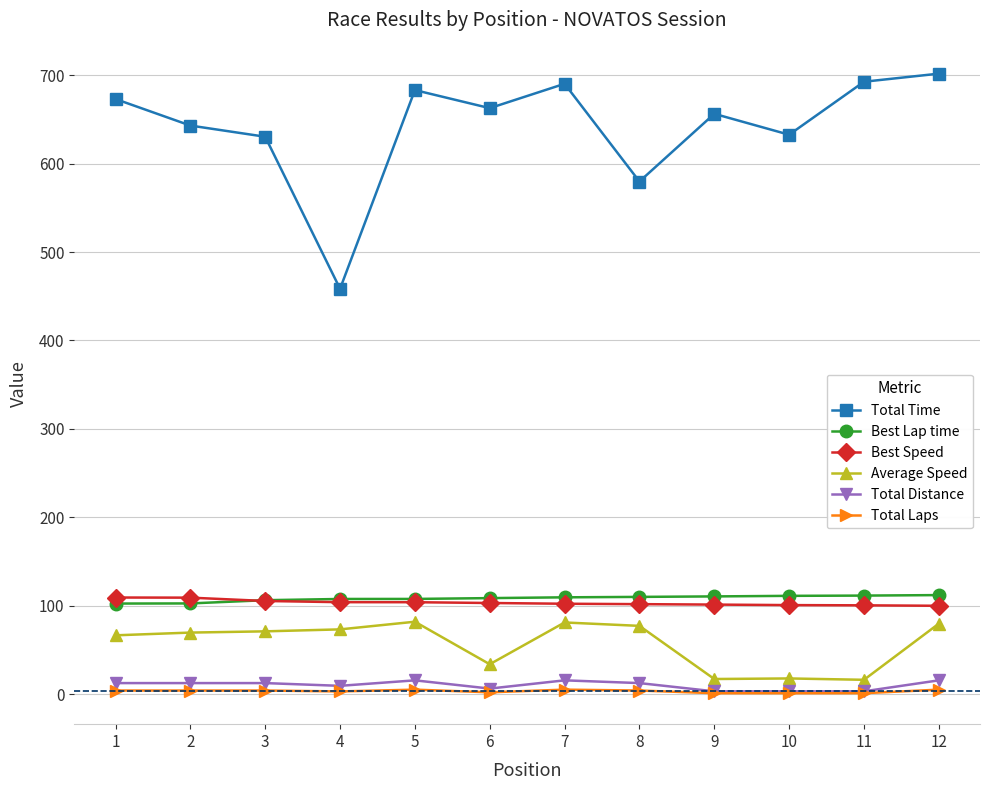

What are all the series names shown in the legend?

Total Time, Best Lap time, Best Speed, Average Speed, Total Distance, Total Laps